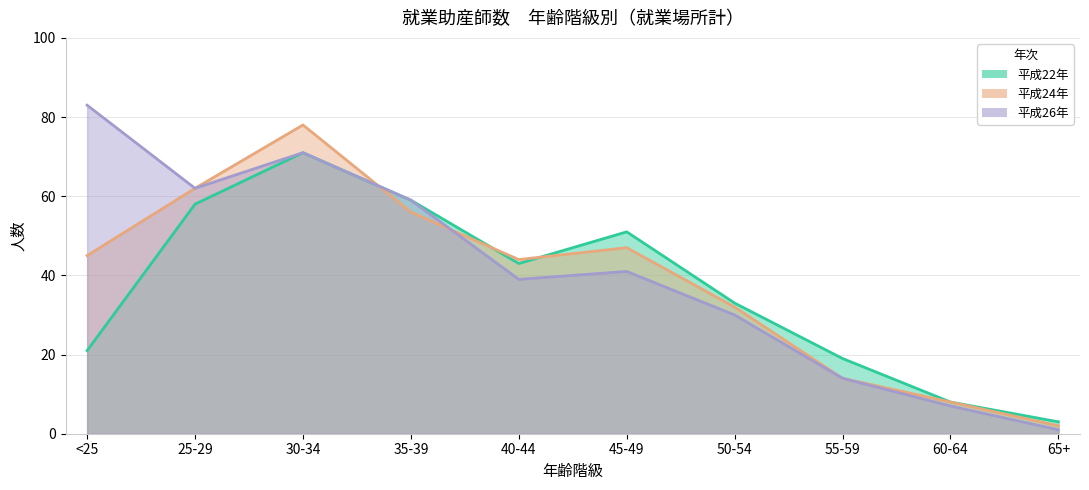

List the series in order of their peak value, highest first.

平成26年, 平成24年, 平成22年